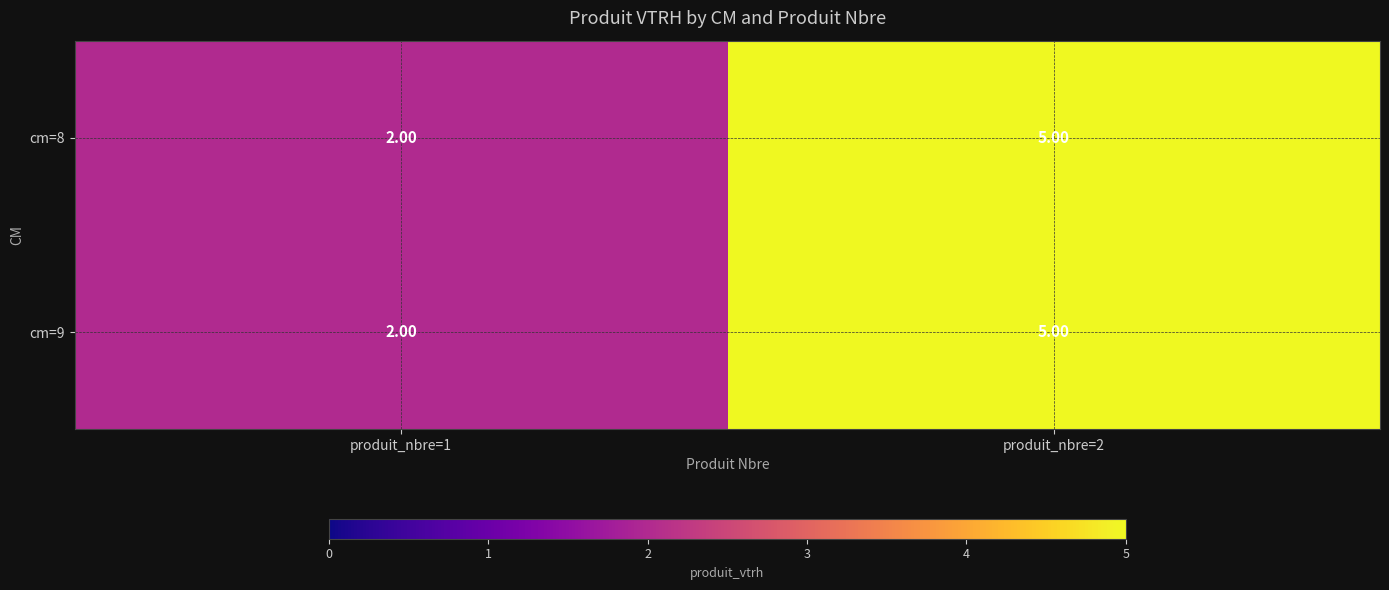

List the labels in order of cm=9 value, smallest first.

produit_nbre=1, produit_nbre=2